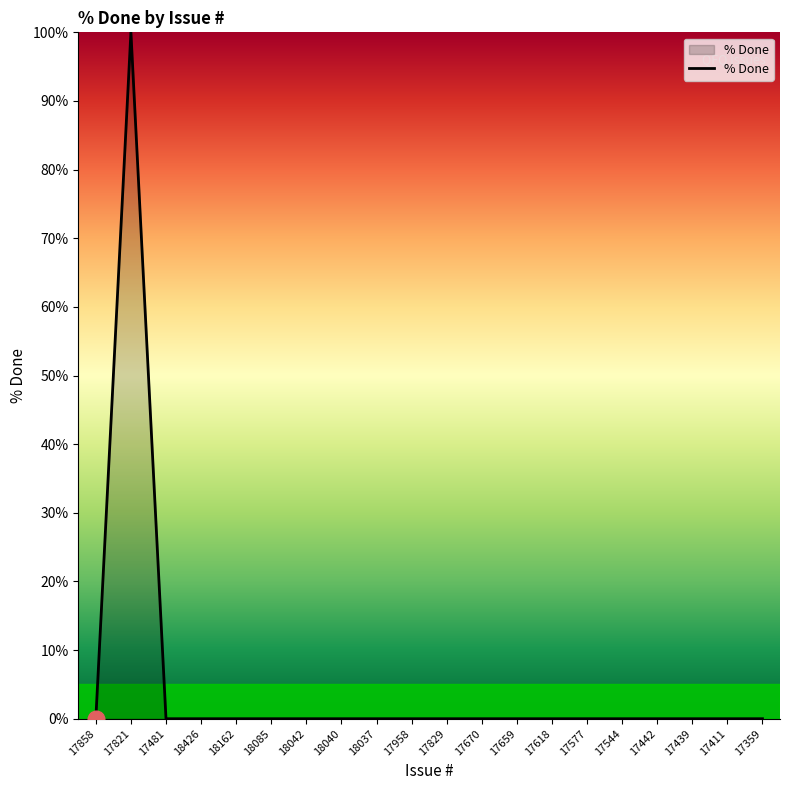

Is it true that the value at 17481 is 0?

True